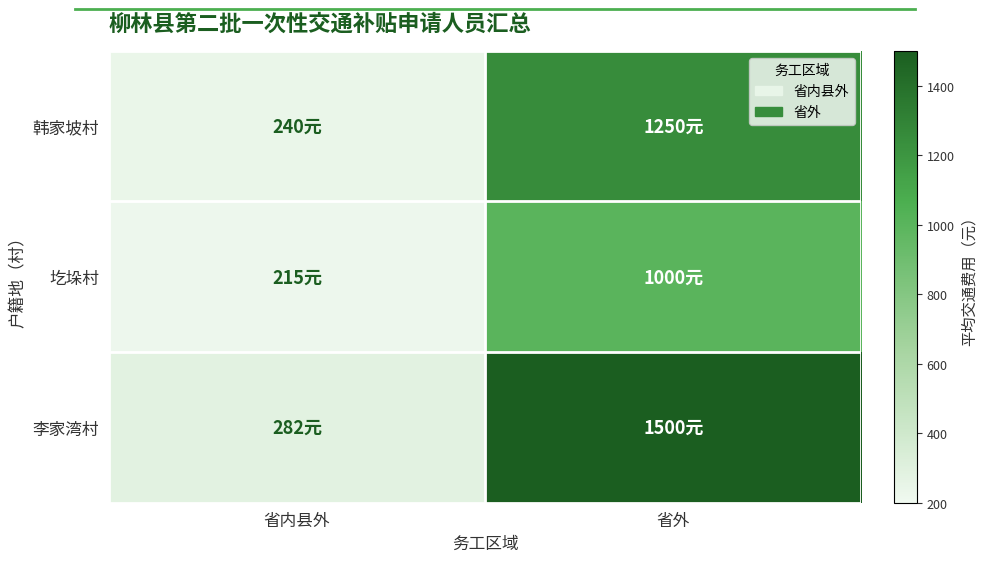

Reading right to left, extract all data points from this chart.

韩家坡村: 省外=1250.0	省内县外=240.0
圪垛村: 省外=1000.0	省内县外=215.4
李家湾村: 省外=1500.0	省内县外=282.4